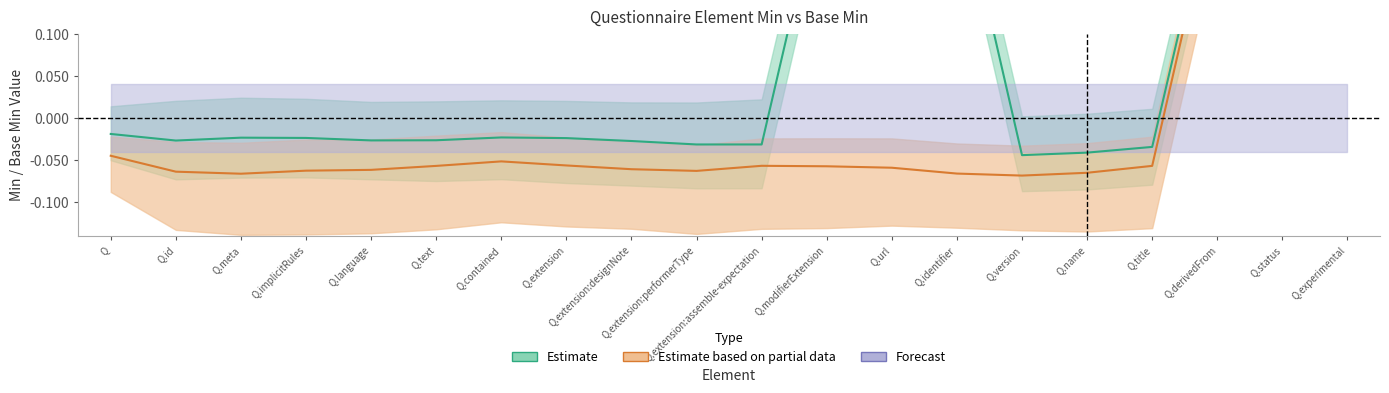

How many Base Min values are between 0 and 1?

20